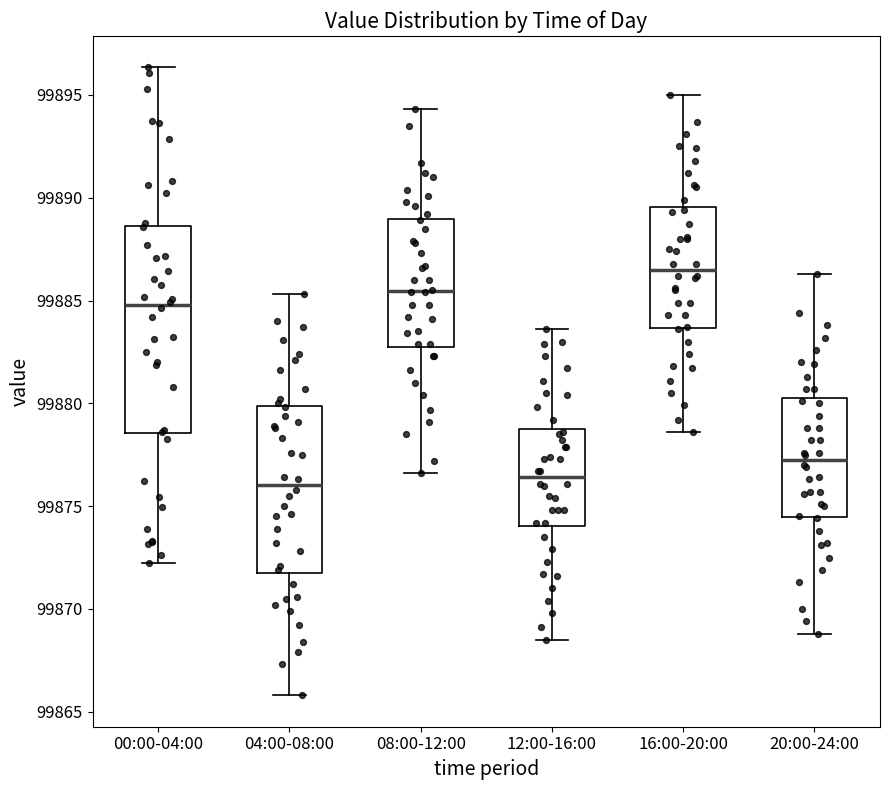

Which box is the tallest, from its lower edge to its upper edge?

00:00-04:00